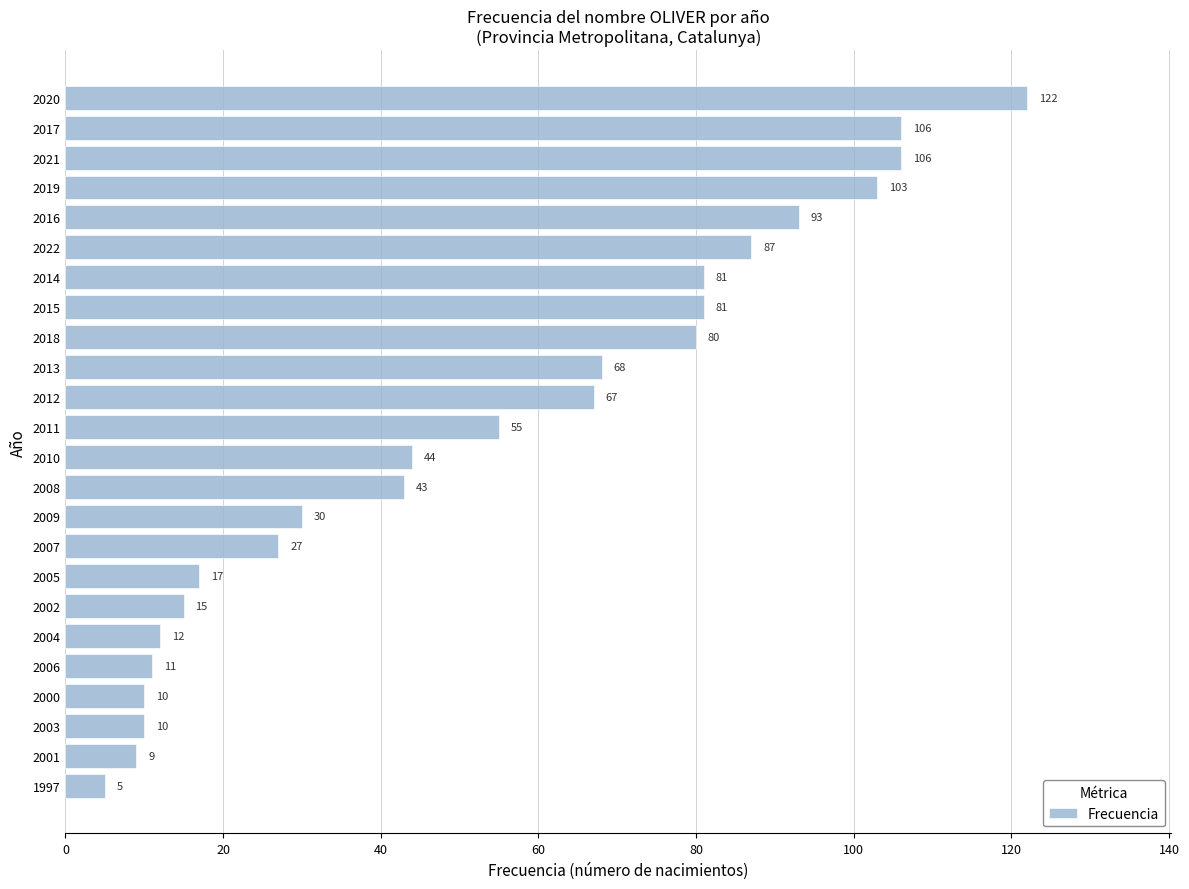

The value at 2013 is 95. True or false?

False